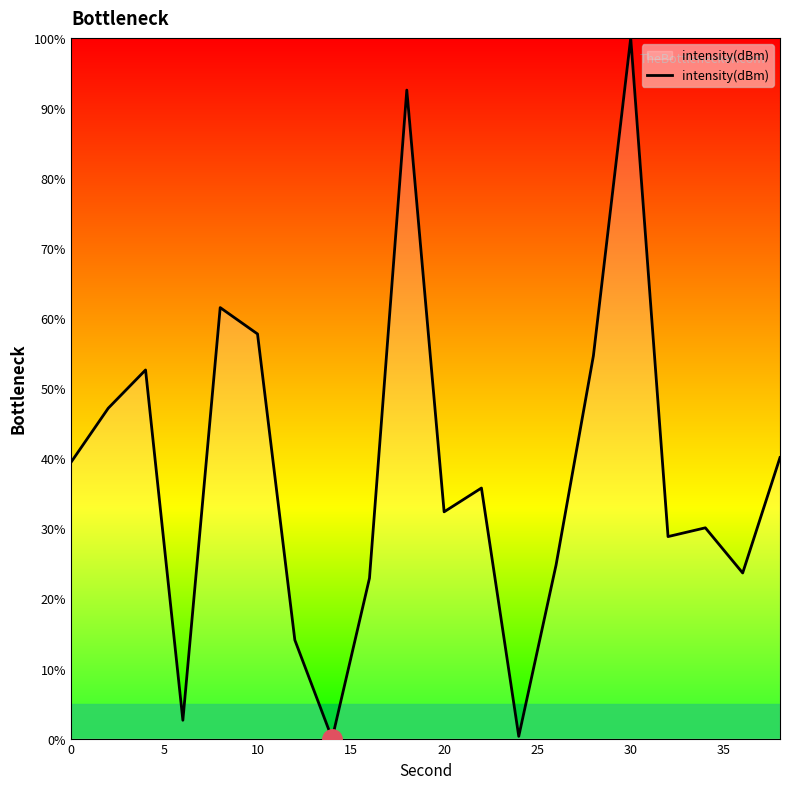

What is the difference between the maximum and minimum values?

100.0